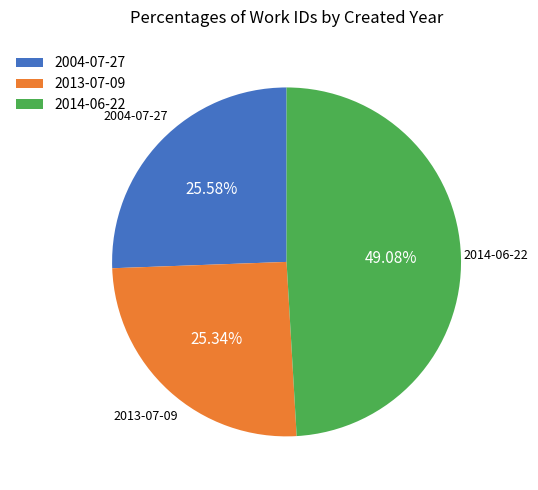

Is the sum of 2004-07-27 and 2013-07-09 greater than half?

Yes